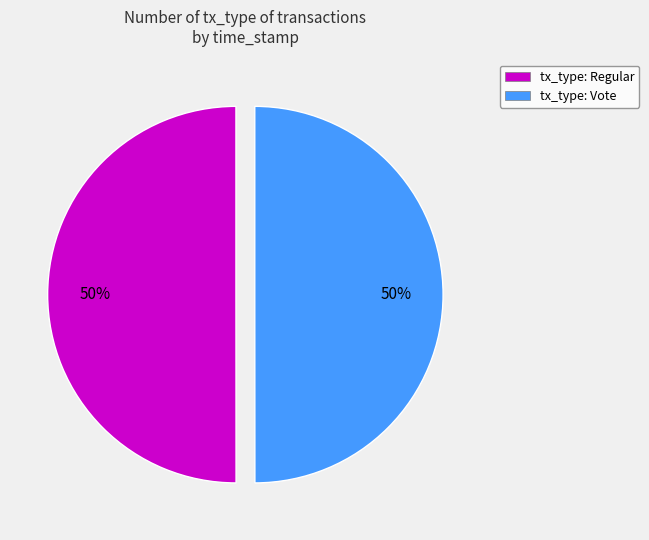

Do tx_type: Vote and tx_type: Regular together represent more than half of the pie?

Yes